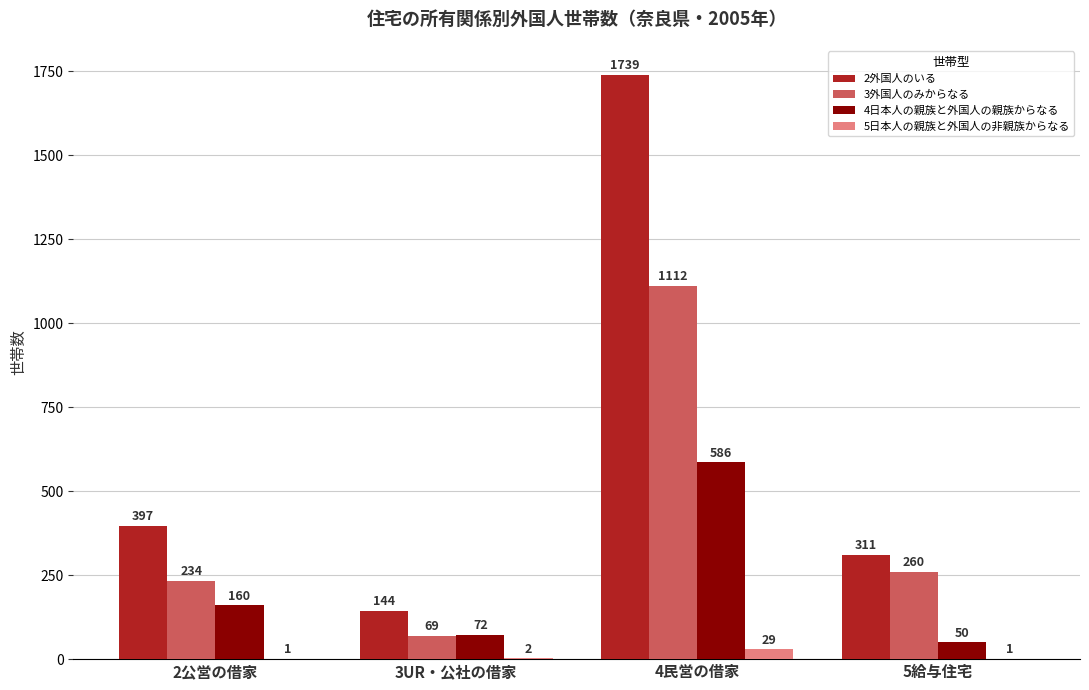

What is the sum of all 4日本人の親族と外国人の親族からなる values?

868